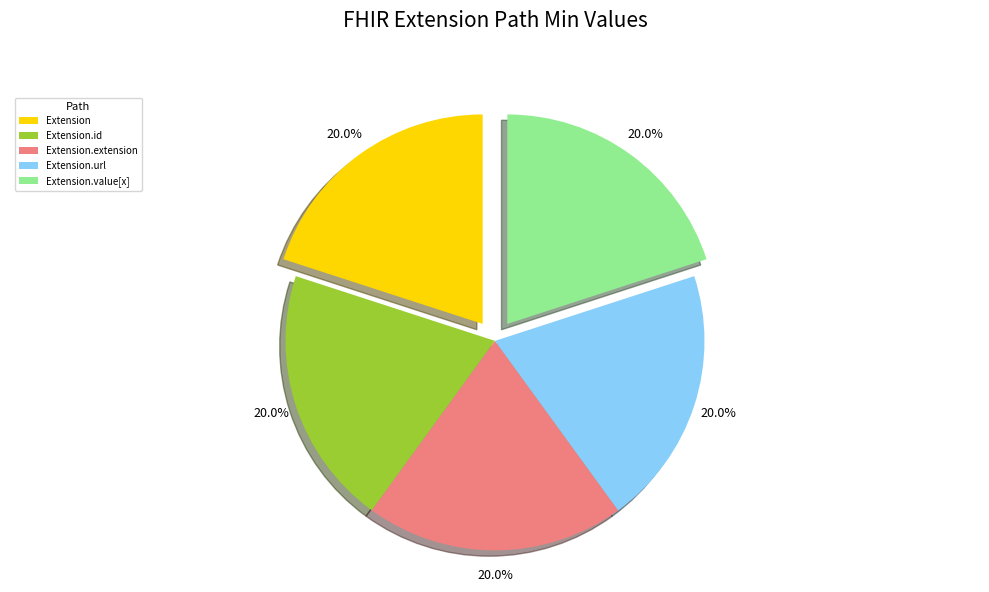

Is Extension the majority of the pie?

No